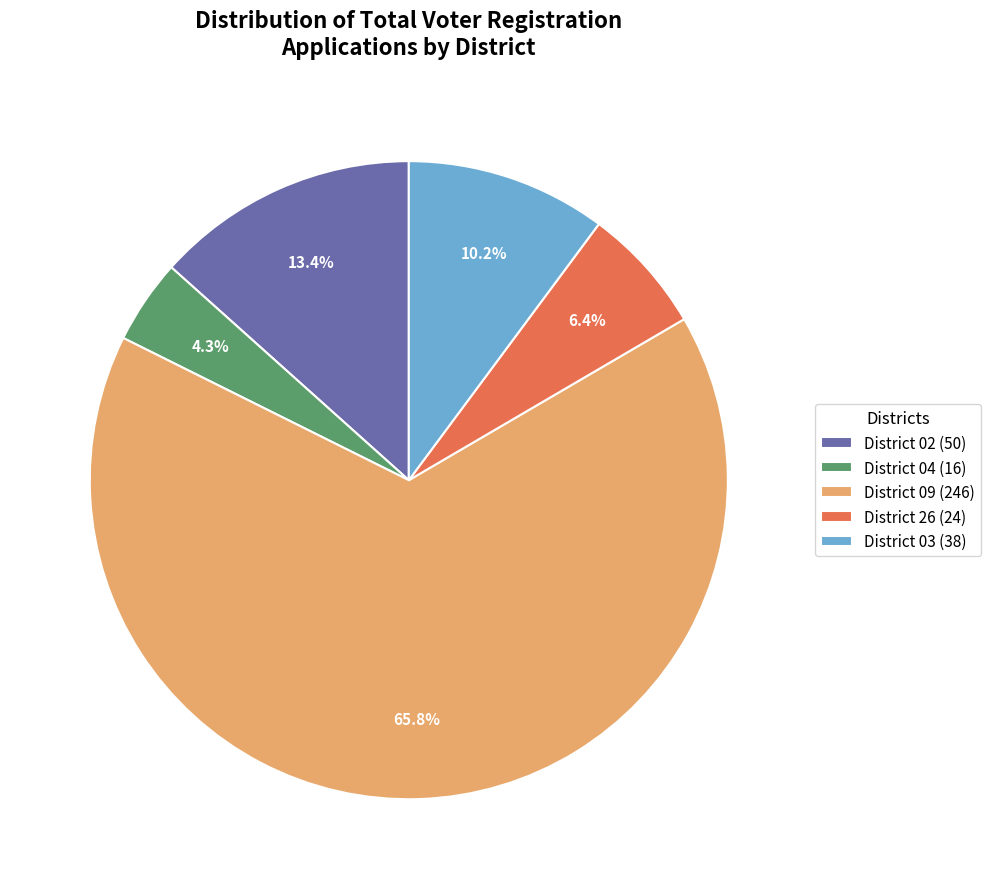

Which slice is the smallest?

District 04 (16)